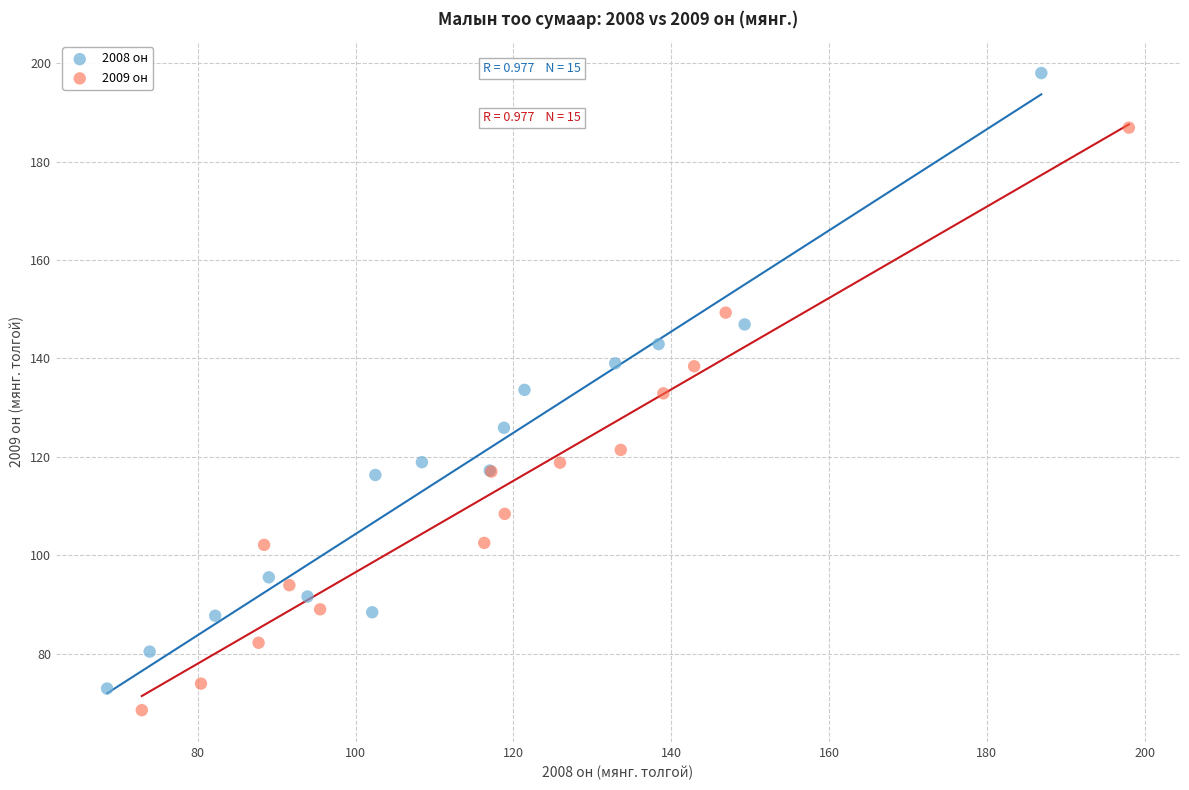

What are all the series names shown in the legend?

2008 он, 2009 он